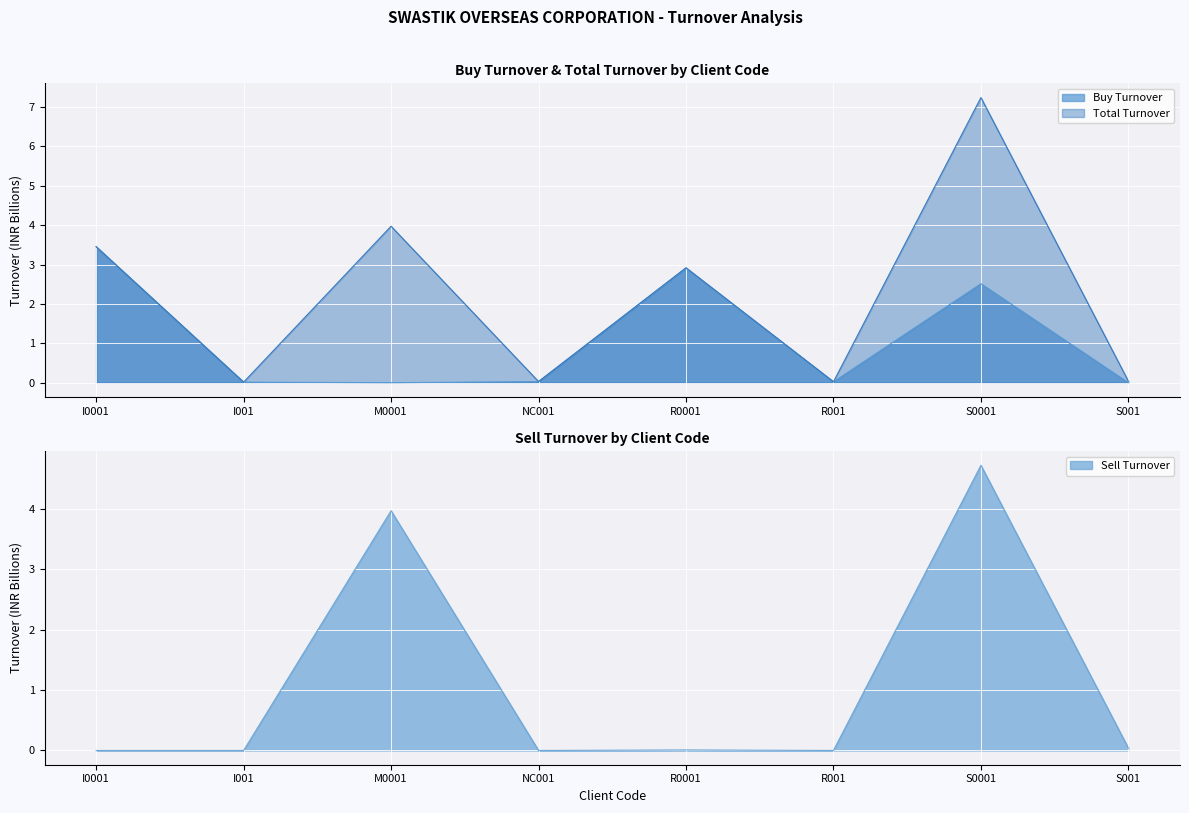

At which category is the sum across all series the highest?

S0001